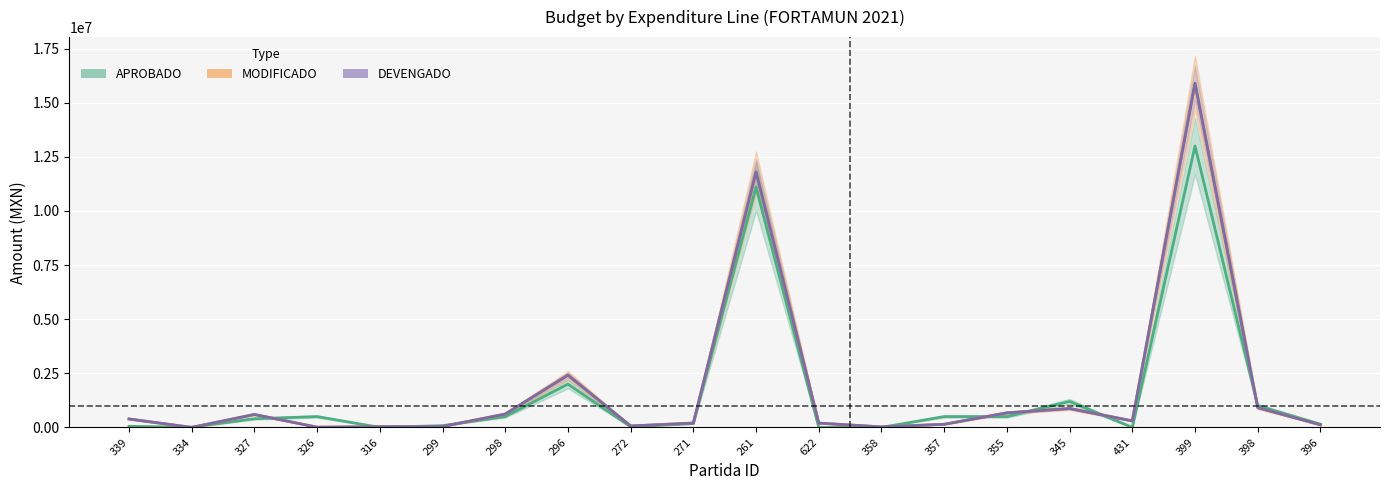

Where does the DEVENGADO series first go above 300000?

339